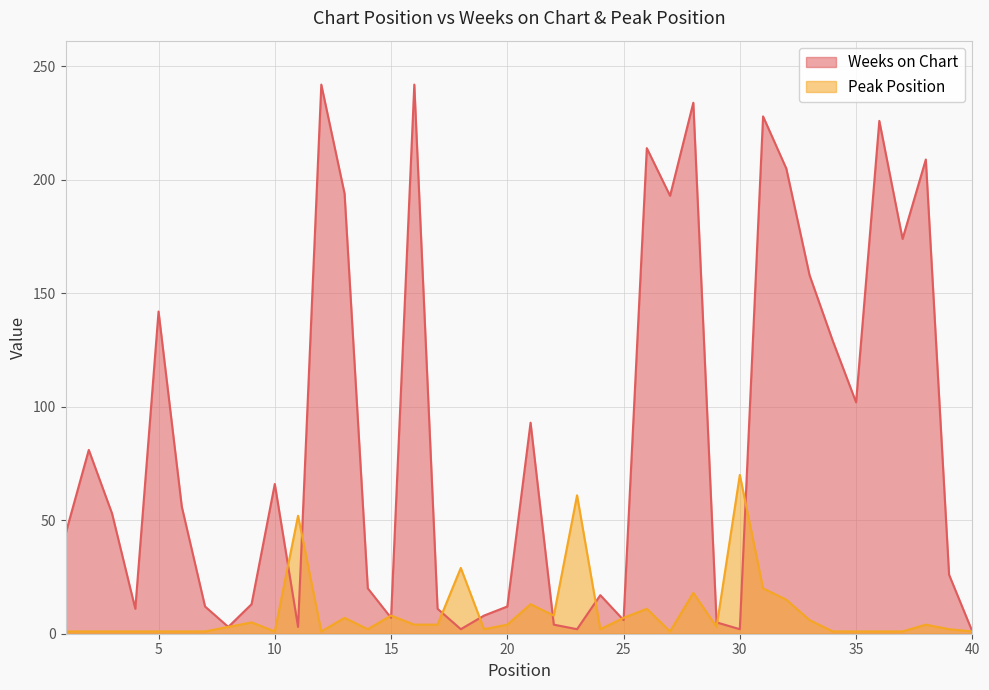

The value of Weeks on Chart at 35 is 43. True or false?

False